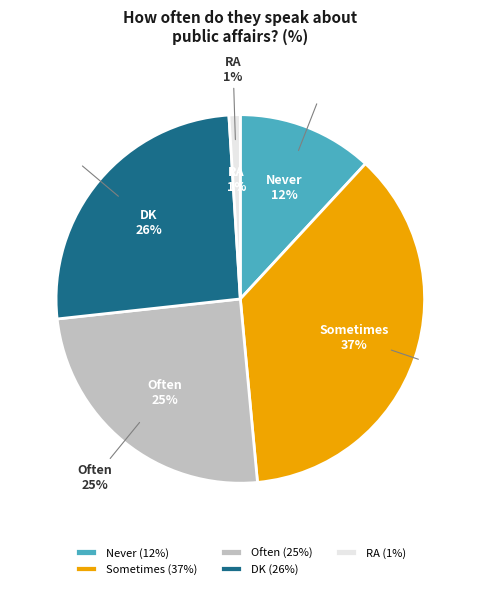

What is the smallest slice in the pie chart?

RA